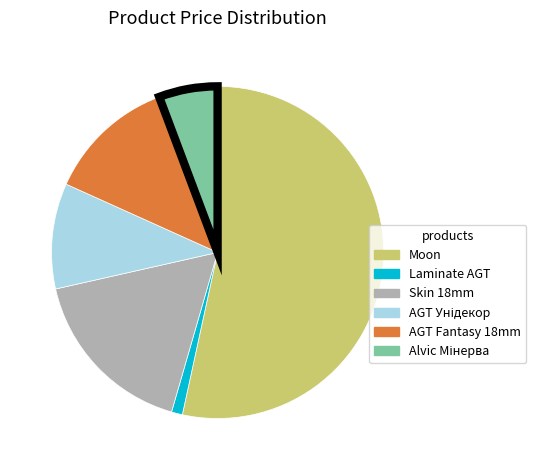

Is there a majority slice in this chart?

Yes